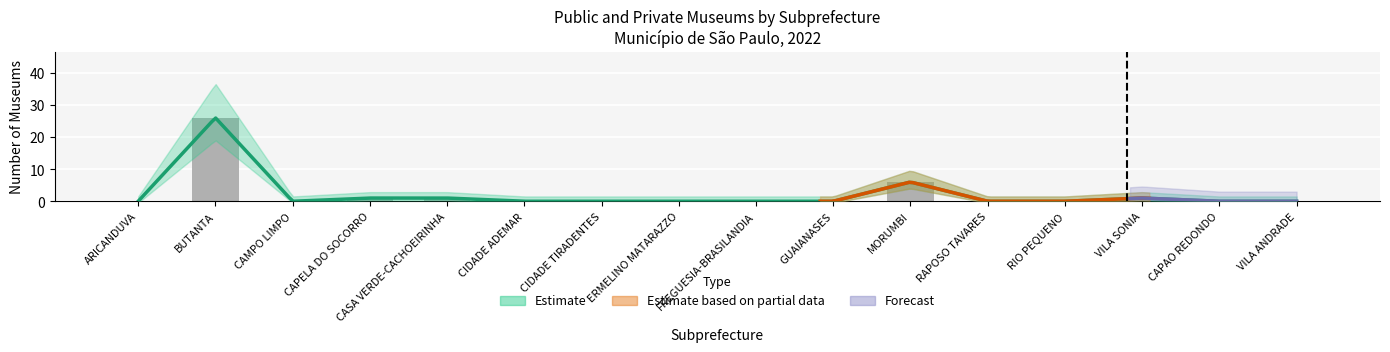

Are the bars grouped side by side (vs. stacked)?

Yes